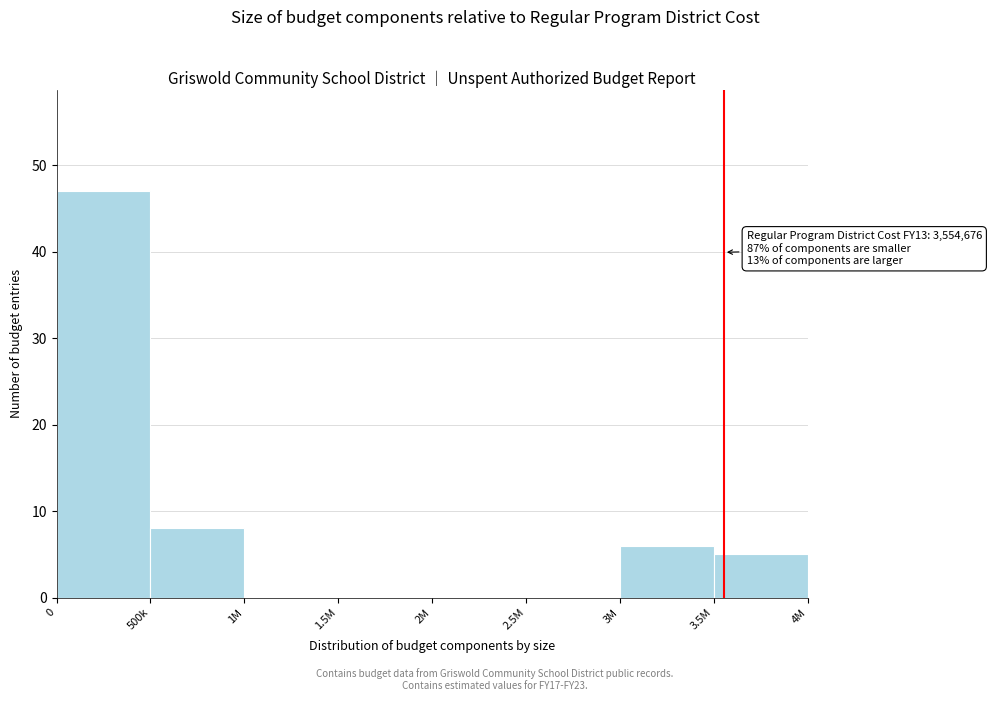

Reading left to right, list all the values displayed in this chart.

0=47	500k=8	1M=0	1.5M=0	2M=0	2.5M=0	3M=6	3.5M=5